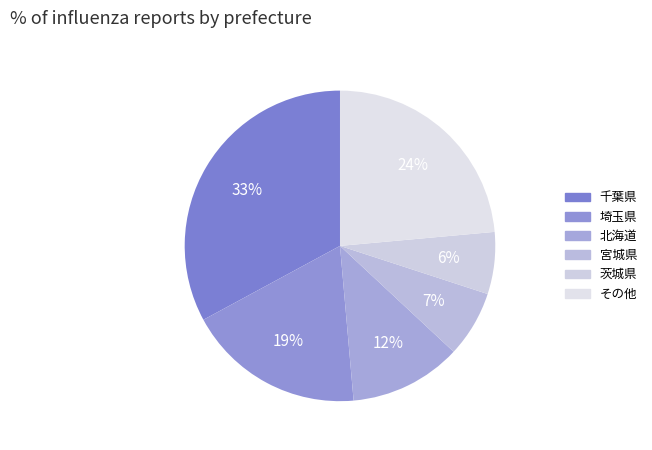

How many segments does this pie chart have?

6